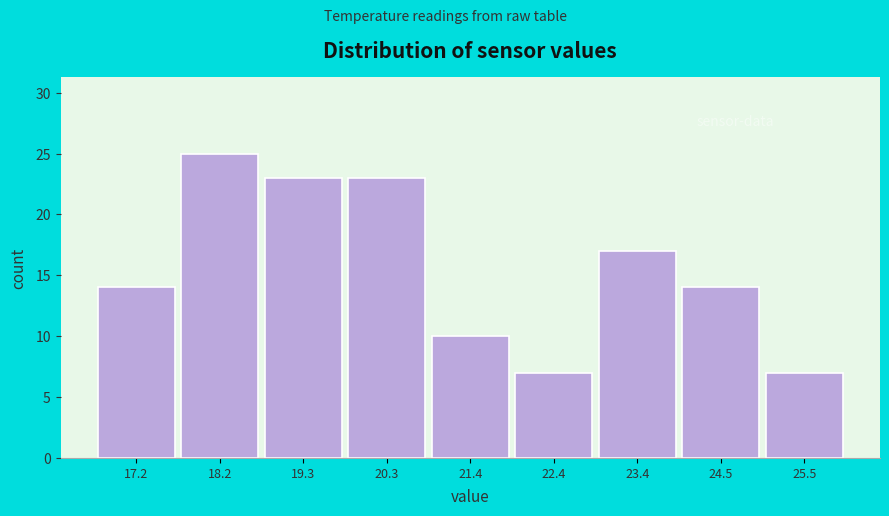

Reading left to right, list every bar in this chart as the range it spans on the x-axis followed by its height. Neither the bar edges nor the heights are printed on the chart, so give them approximately, as read against the axes.

16.8 to 17.8: 14
17.8 to 18.8: 25
18.8 to 19.8: 23
19.8 to 20.8: 23
20.8 to 21.8: 10
21.8 to 23.0: 7
23.0 to 24.0: 17
24.0 to 25.0: 14
25.0 to 26.0: 7